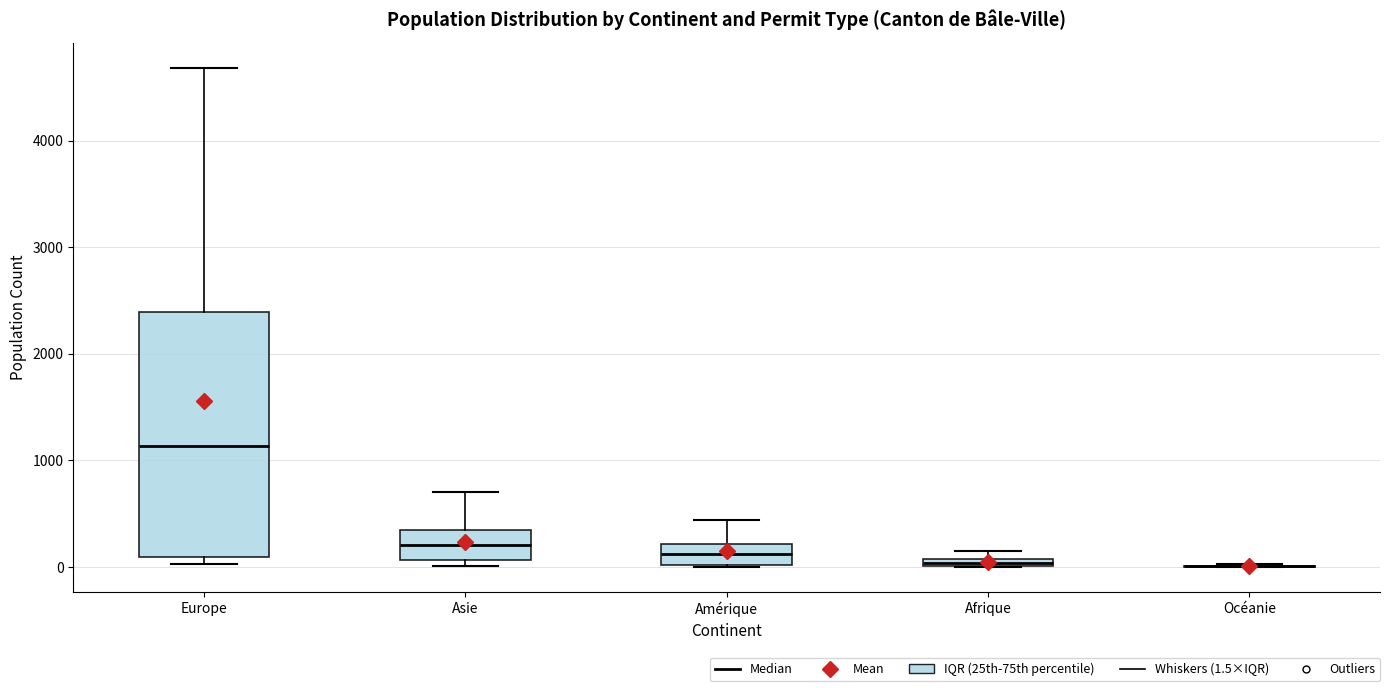

Where is the lower edge of the box for Afrique on the y-axis? The values are not printed on the chart, so give them approximately, as read against the axis.

0